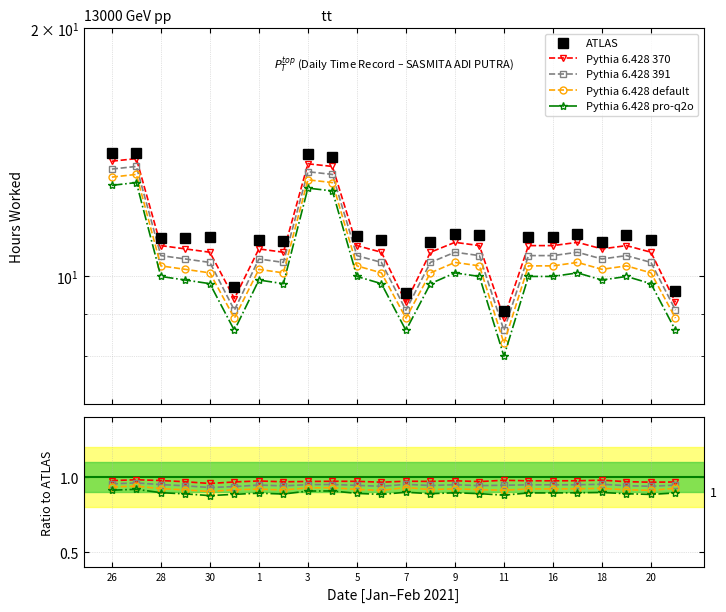

The Pythia 6.428 pro-q2o series shows 0.9 at 1. True or false?

True